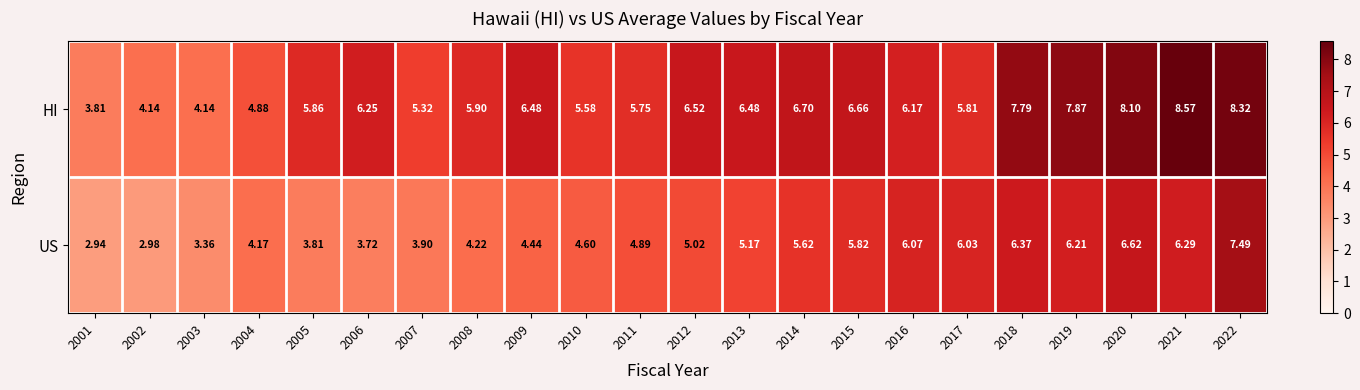

Which series changed the most between 2015 and 2016?

HI